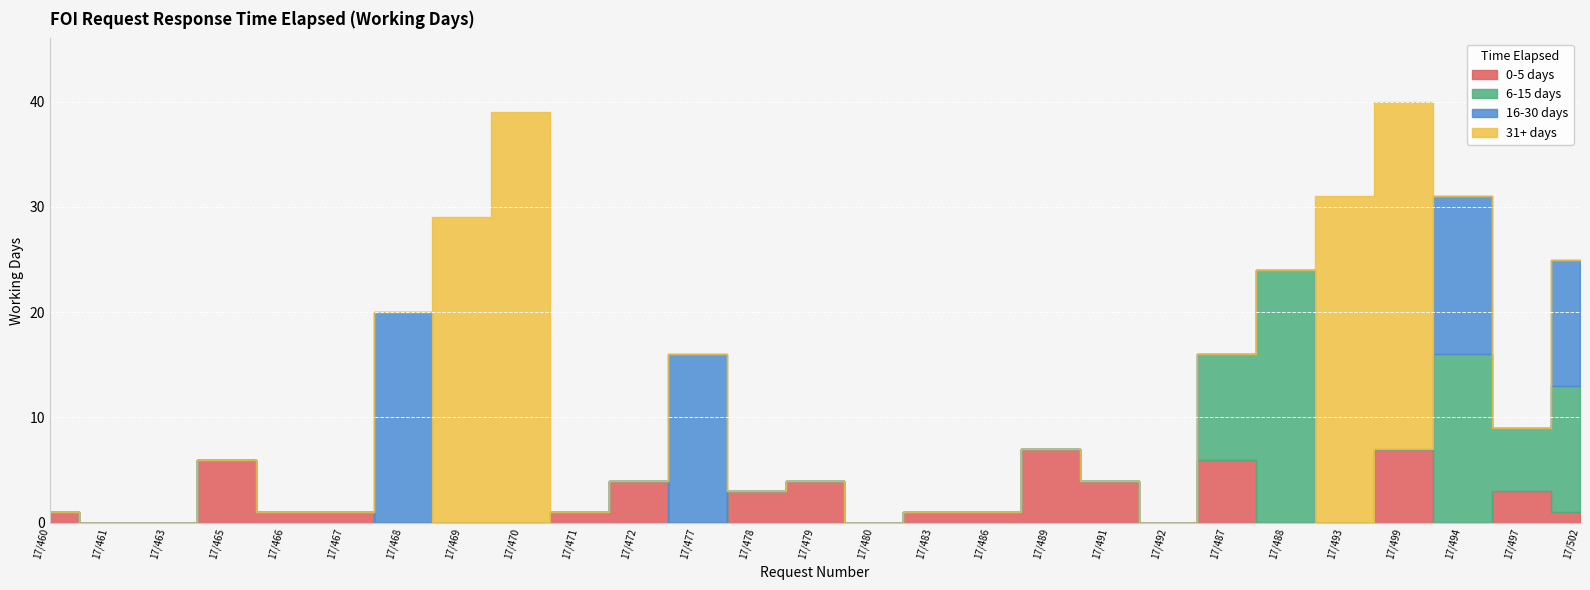

True or false: 0-5 days has a value of 1 at 17/483.

True